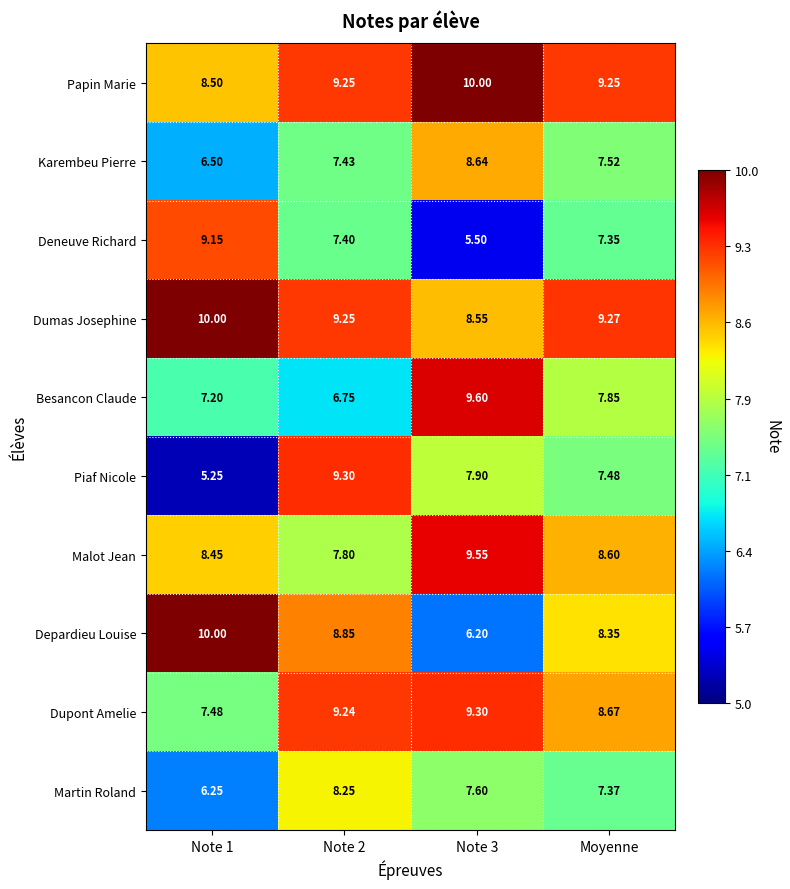

Where is Piaf Nicole nearest to the value 7?

Moyenne